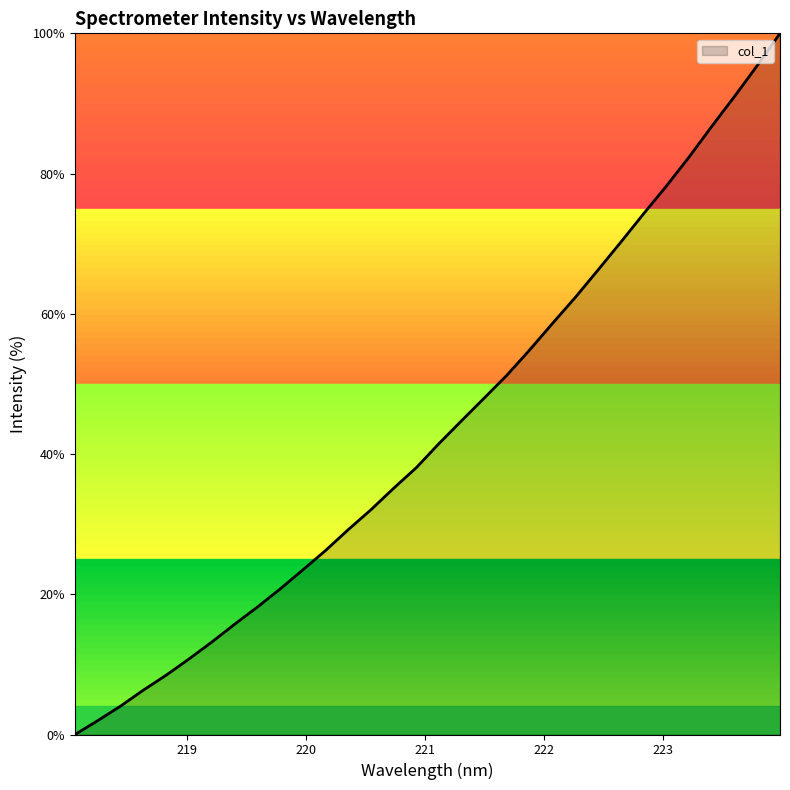

Reading left to right, transcribe all the data shown in this chart.

0.0	2.0	4.0	6.3	8.5	10.8	13.2	15.7	18.1	20.7	23.5	26.2	29.2	32.0	35.1	38.1	41.5	44.8	48.0	51.3	54.9	58.7	62.4	66.3	70.2	74.3	78.2	82.4	86.8	91.0	95.4	100.0